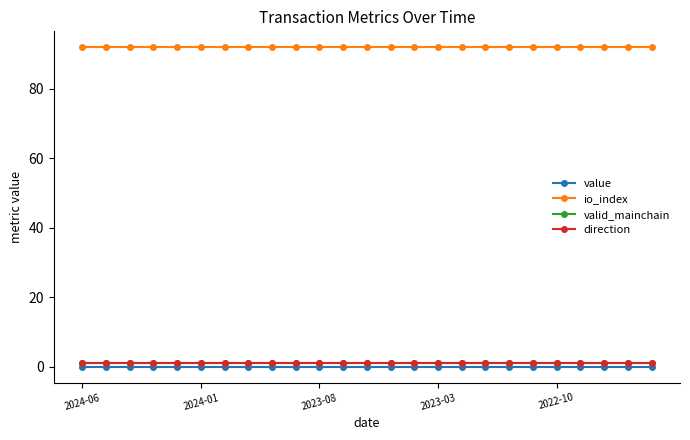

True or false: direction and value cross at least once.

False